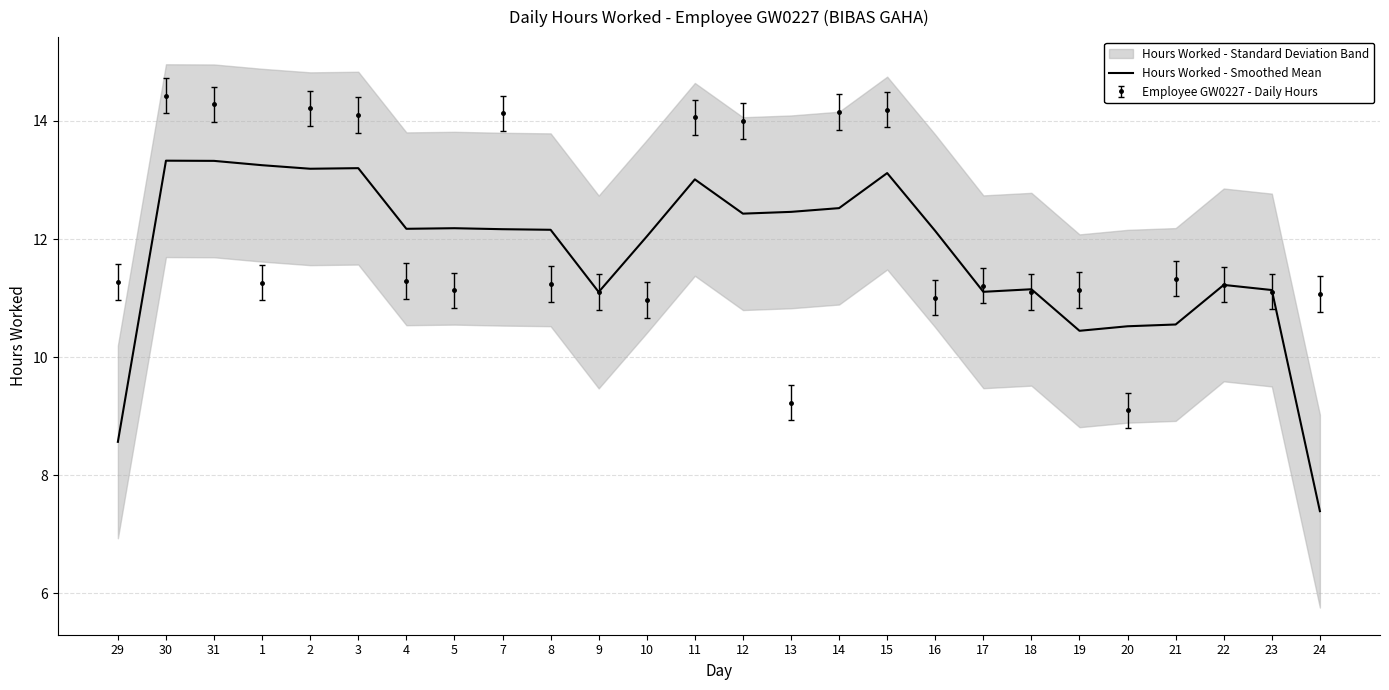

Is this an area chart (filled region under the line)?

No